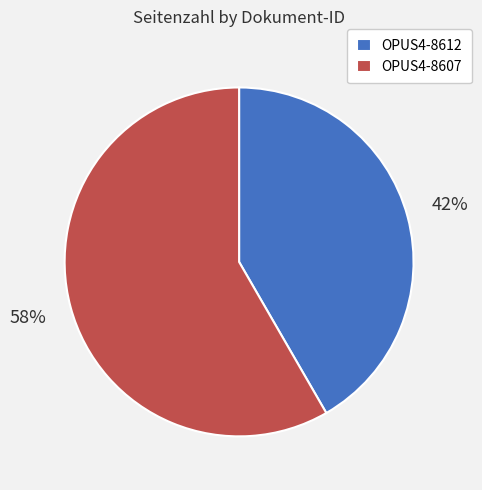

How many slices are in this pie chart?

2